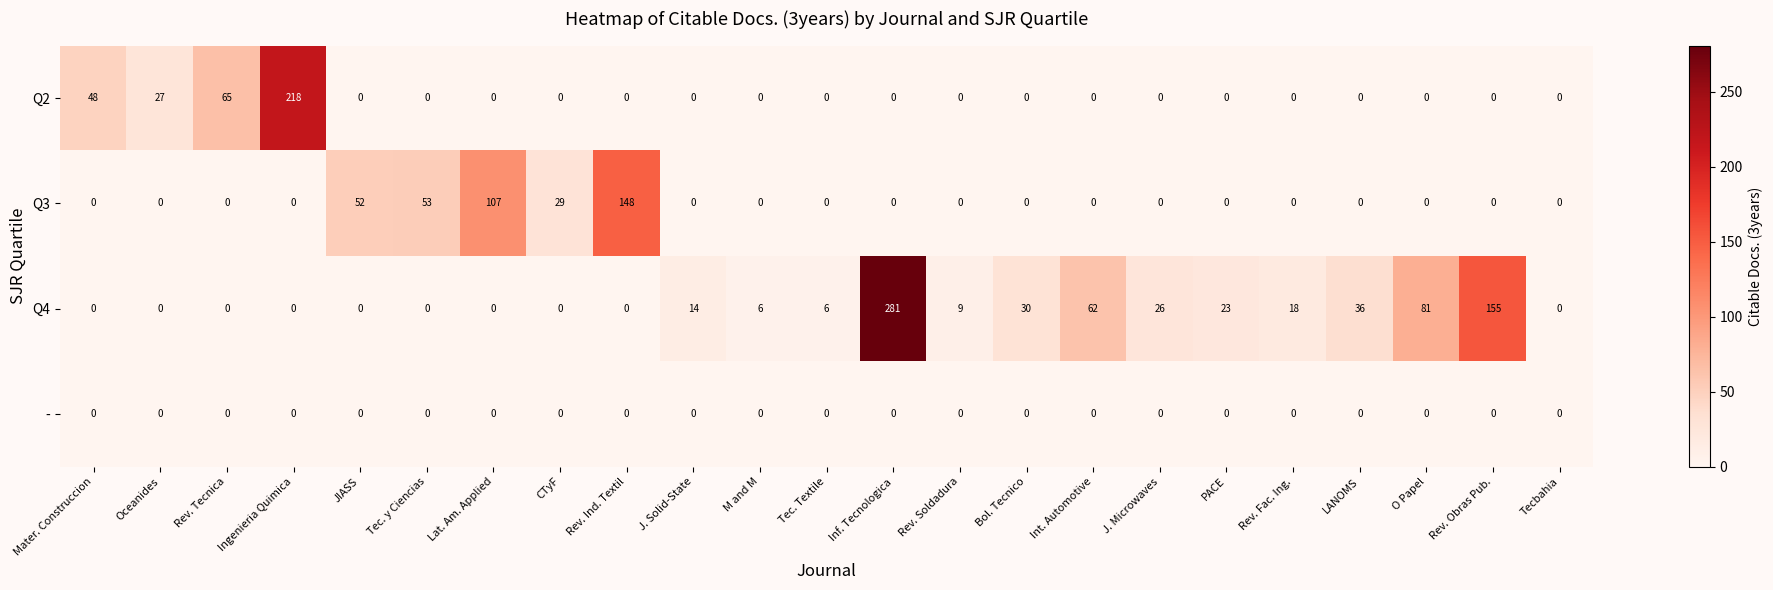

What is the maximum value shown in the chart?

281